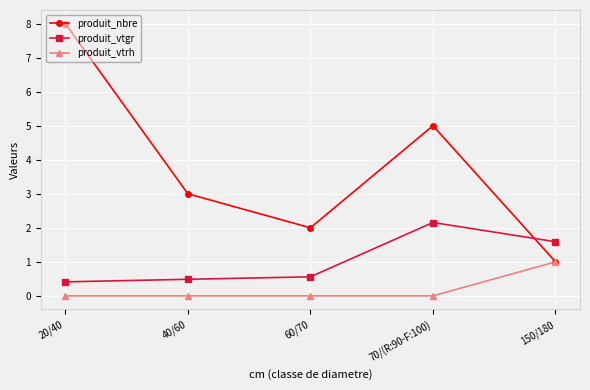

What is the approximate value of produit_nbre at 150/180?

1.0